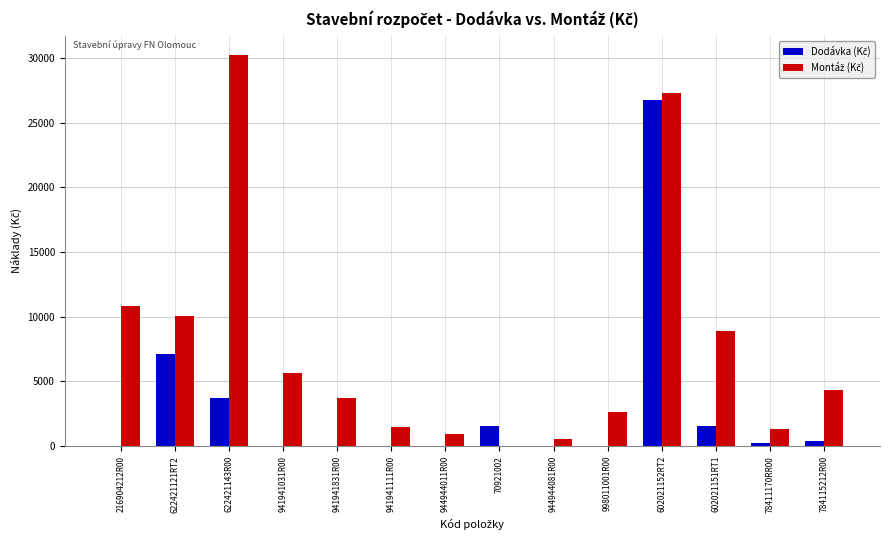

What is the greatest value displayed?

30210.9